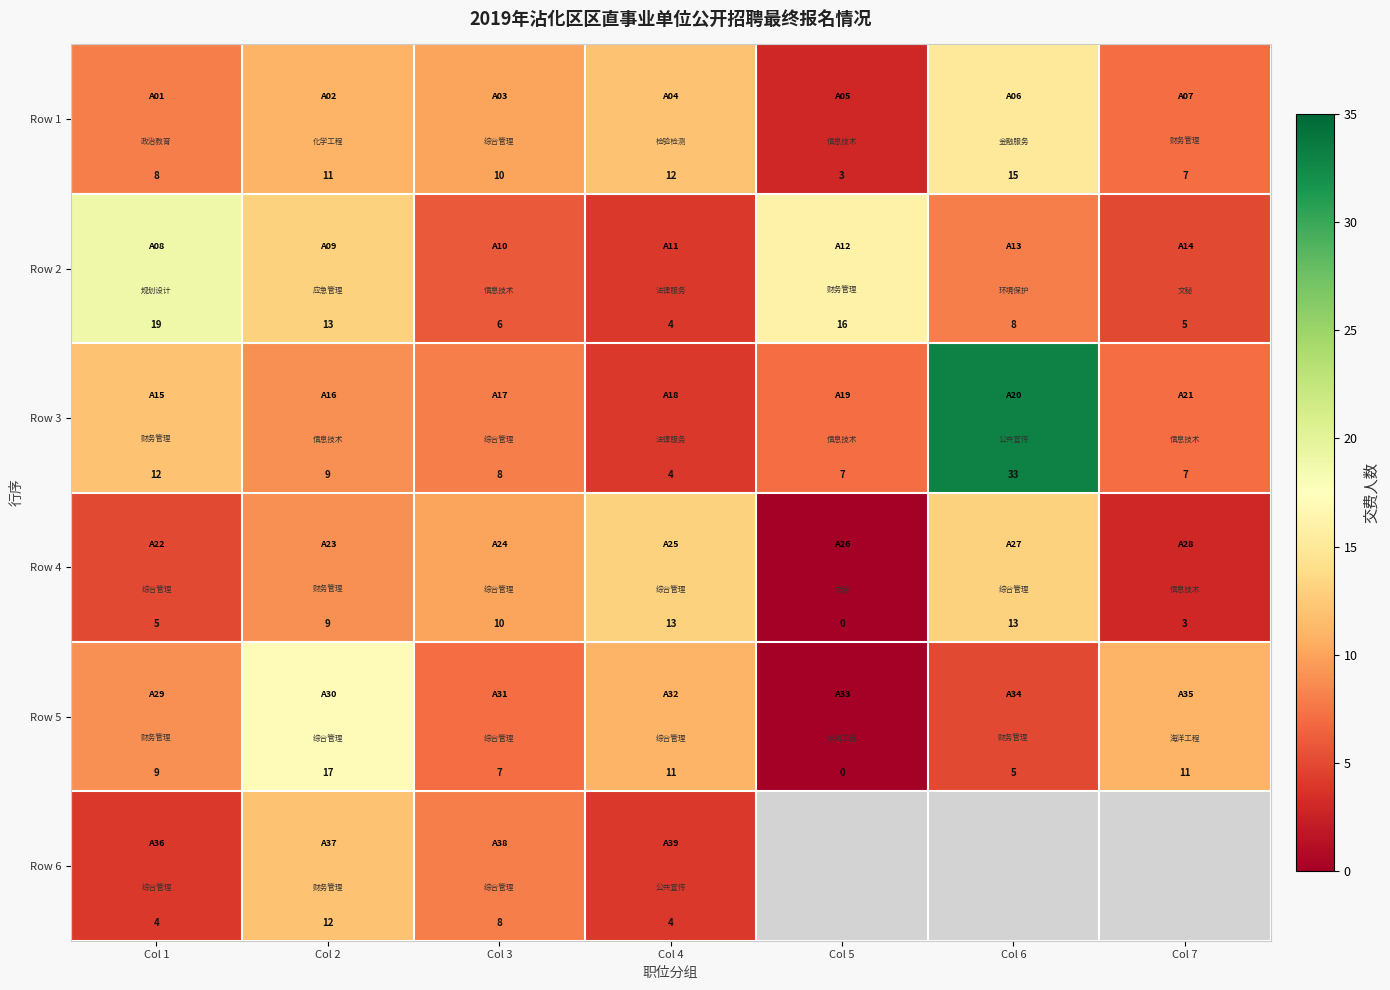

Is it true that Row 4 equals 13 at Col 6?

True